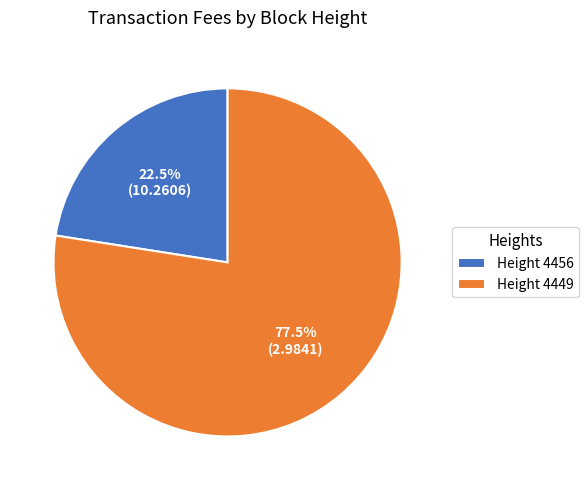

How many slices are in this pie chart?

2